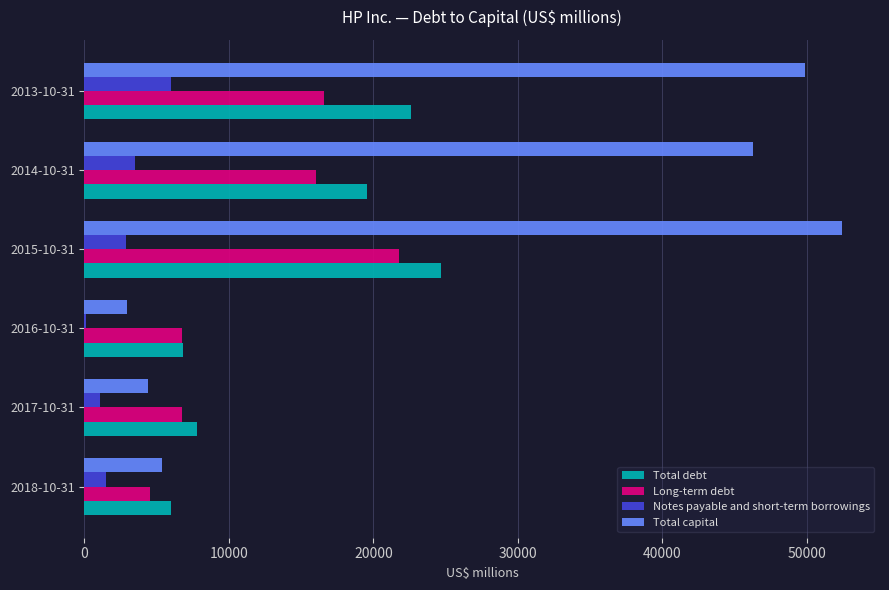

Which series changed the most between 2018-10-31 and 2014-10-31?

Total capital